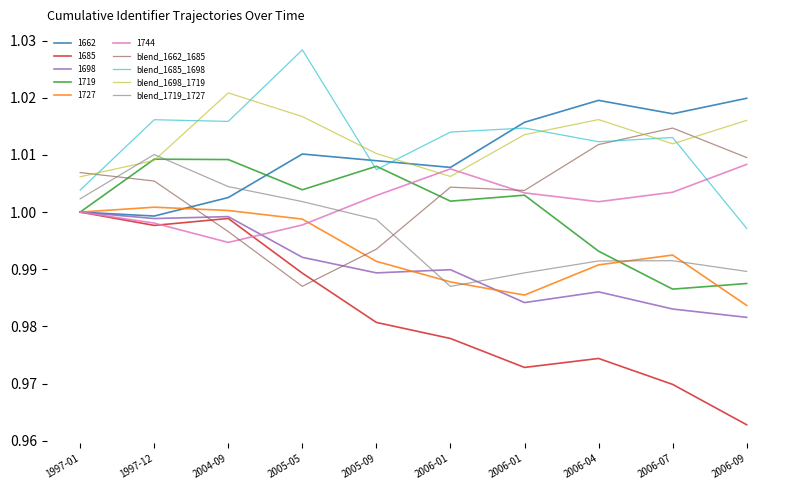

Does the chart display data point markers on the line(s)?

No